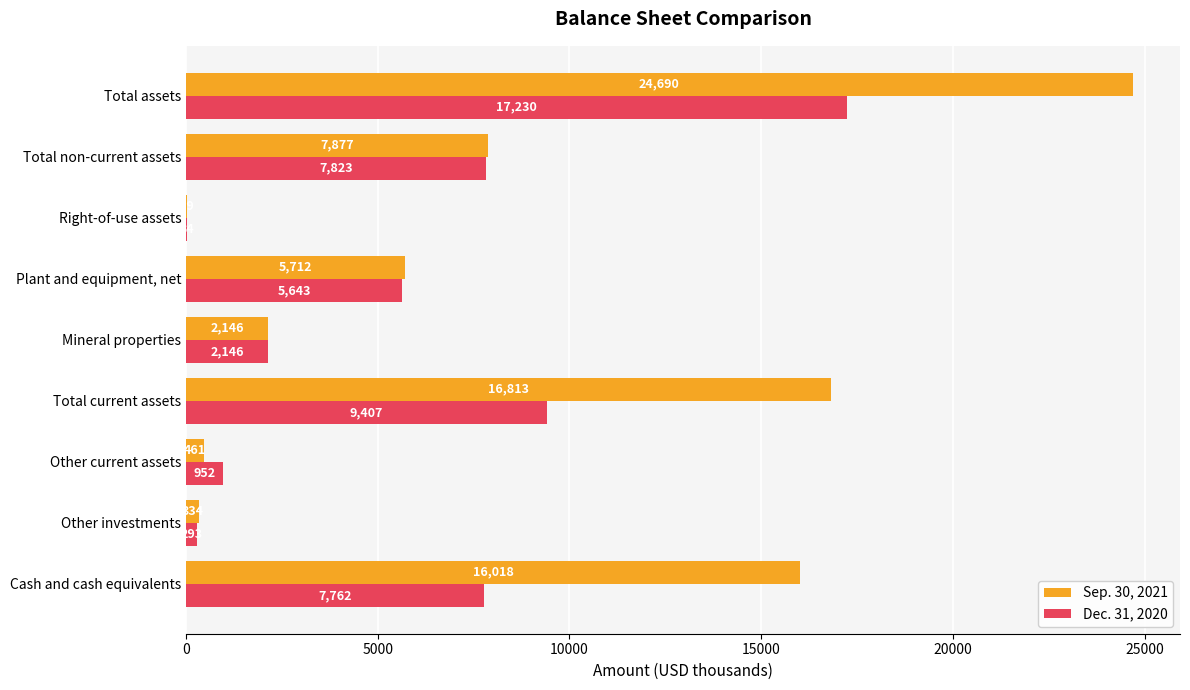

Which series has the largest total across all categories?

Sep. 30, 2021